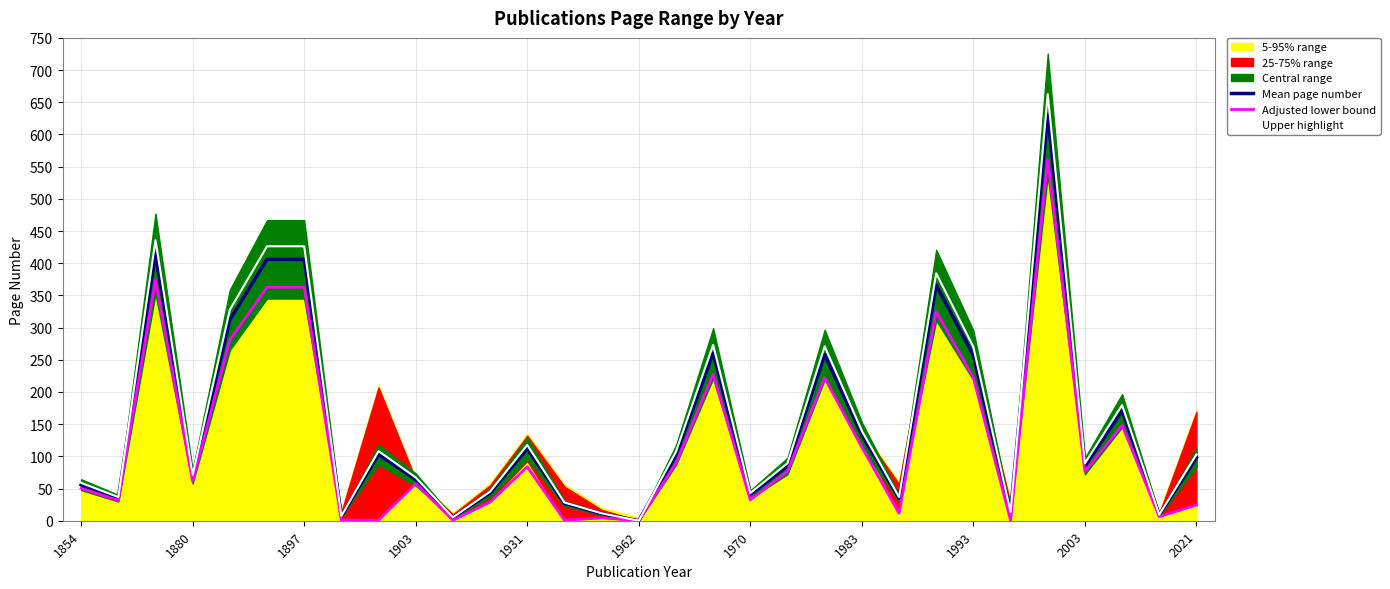

Does the chart have visible grid lines?

Yes